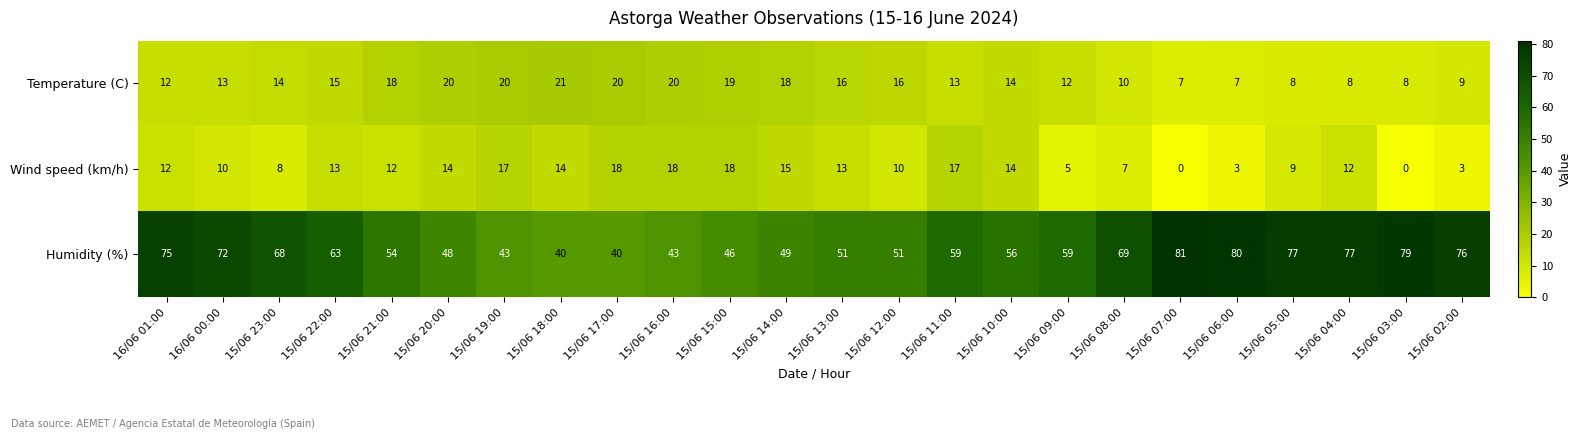

What is the total value across all series at 15/06 10:00?

84